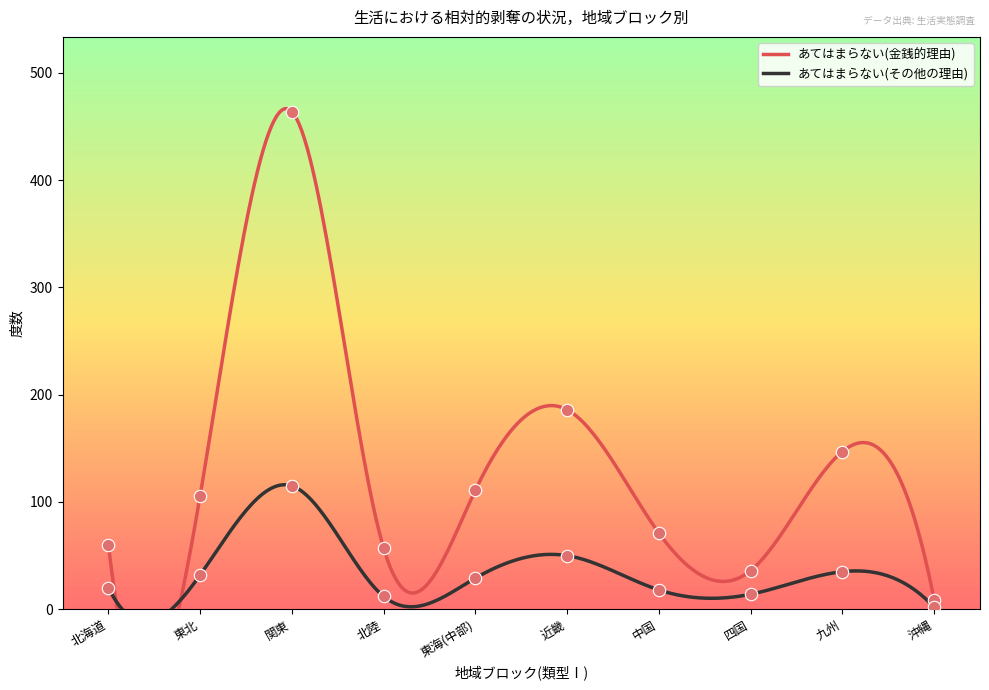

Which series has the largest Y range (max minus min)?

あてはまらない(金銭的理由)